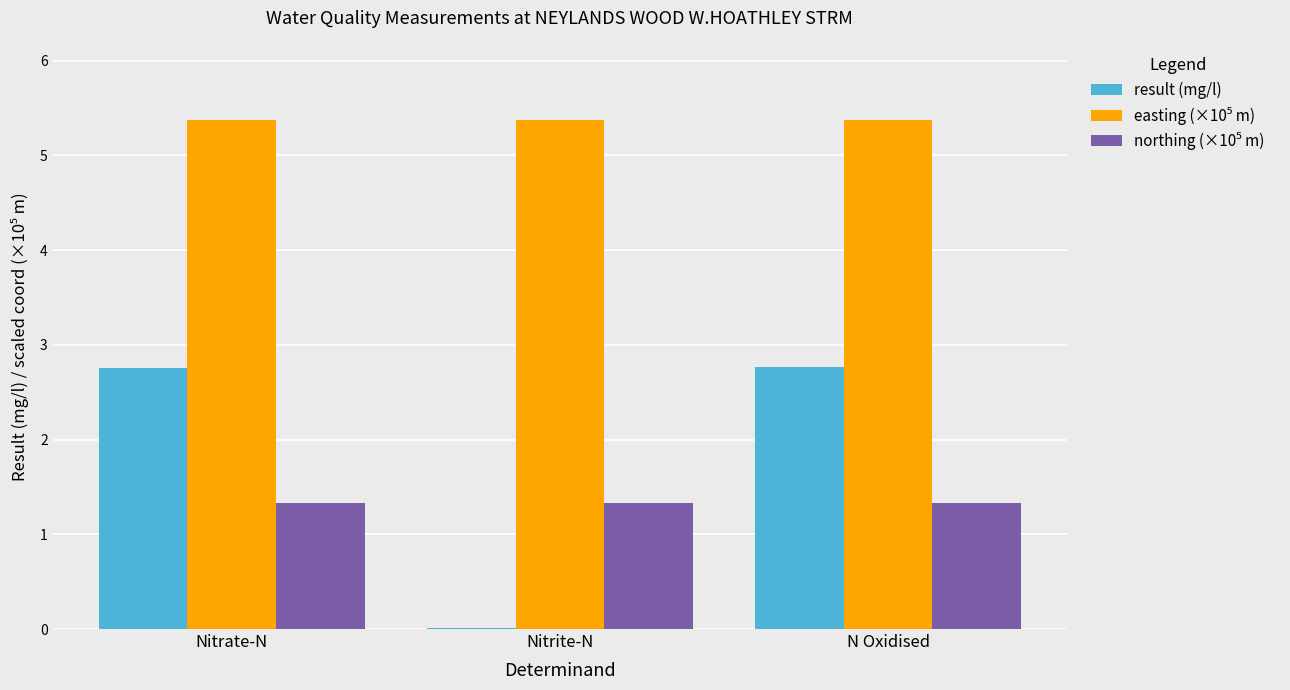

What is the total value across all series at Nitrate-N?

9.5